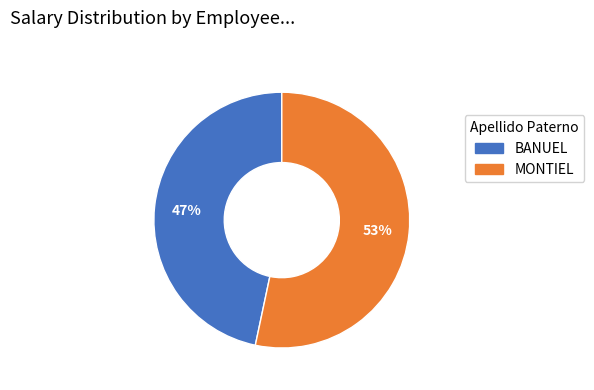

Is the sum of BANUEL and MONTIEL greater than half?

Yes